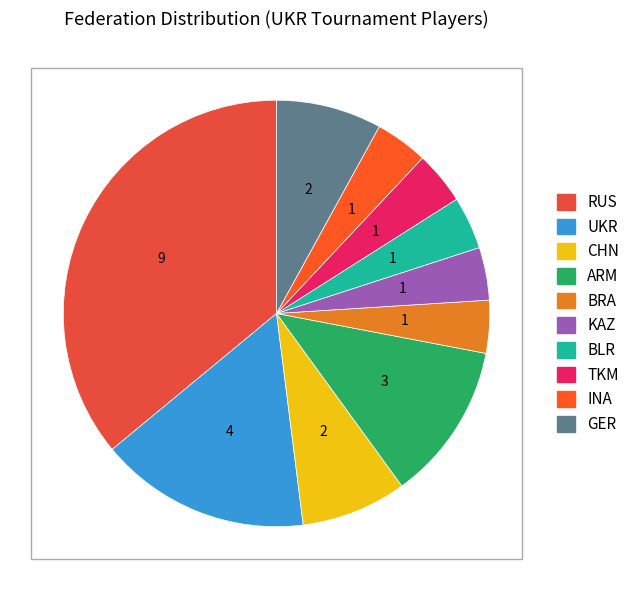

How many slices are in this pie chart?

10